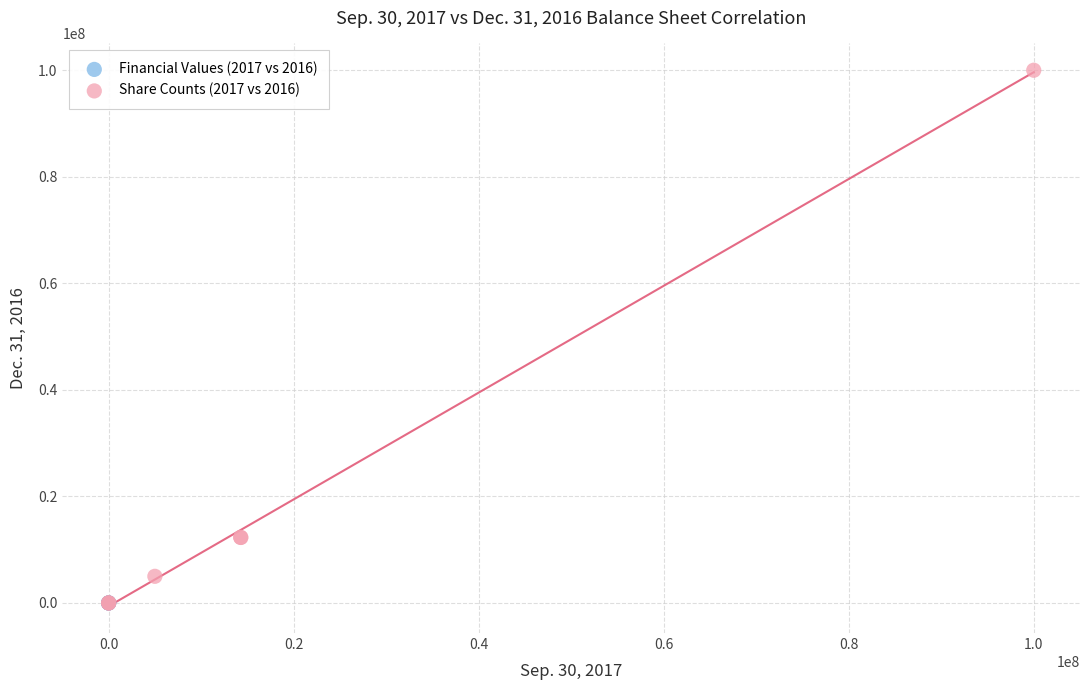

Which series has the largest Y range (max minus min)?

Share Counts (2017 vs 2016)